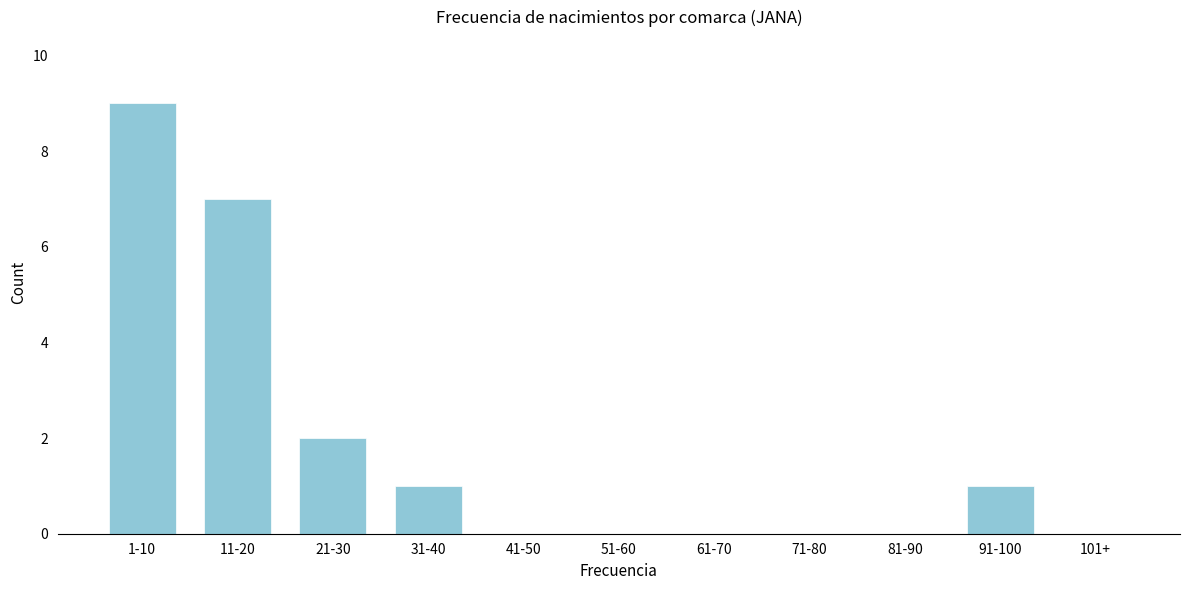

Reading left to right, what are all the values shown in this chart?

1-10=9	11-20=7	21-30=2	31-40=1	41-50=0	51-60=0	61-70=0	71-80=0	81-90=0	91-100=1	101+=0